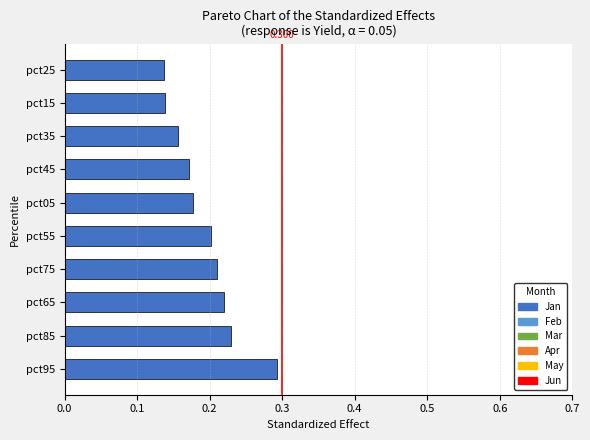

How many bars are there in total?

10